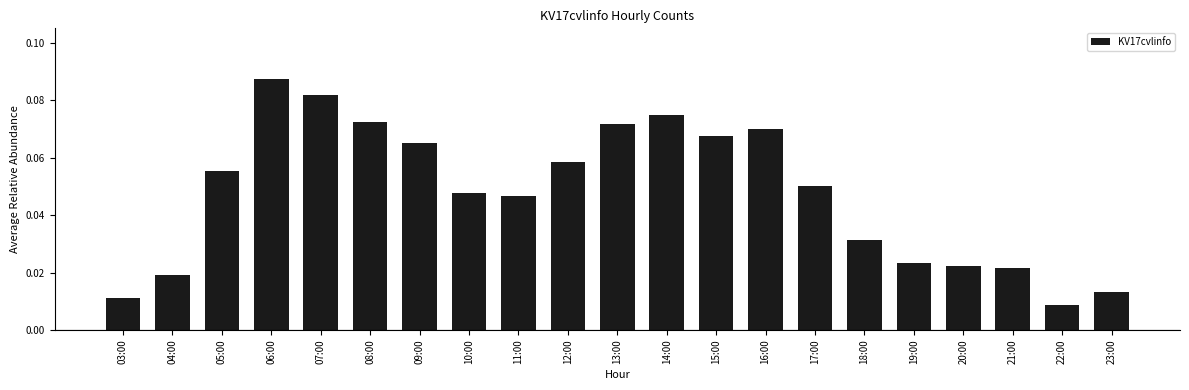

What is the sum of all values?

1.0